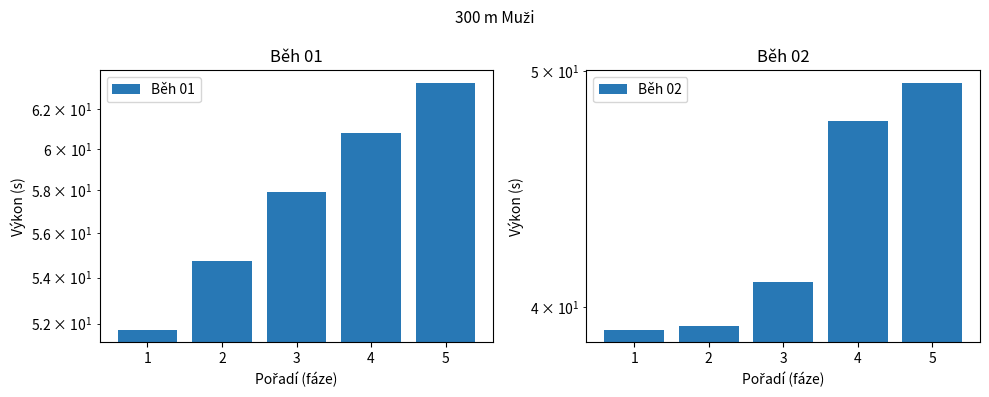

The Běh 02 series shows 23.2 at 5. True or false?

False